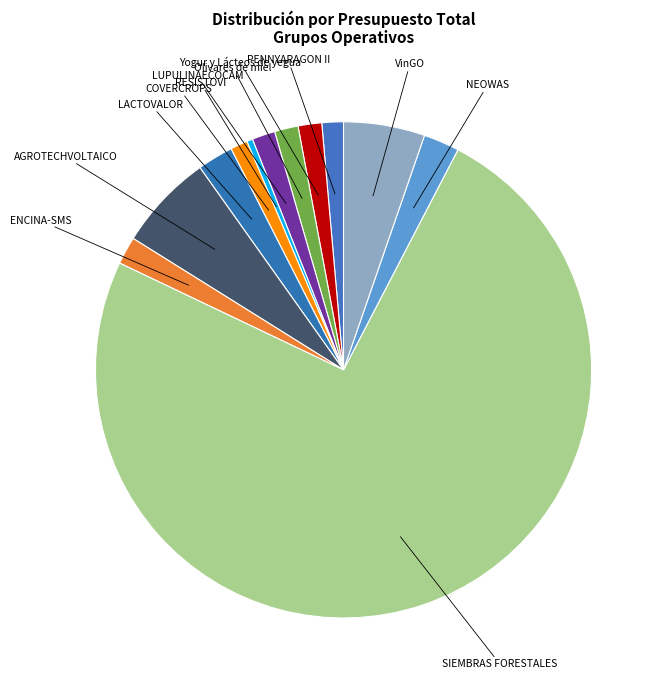

The LUPULINAECOCAM slice represents 2% of the pie. True or false?

True